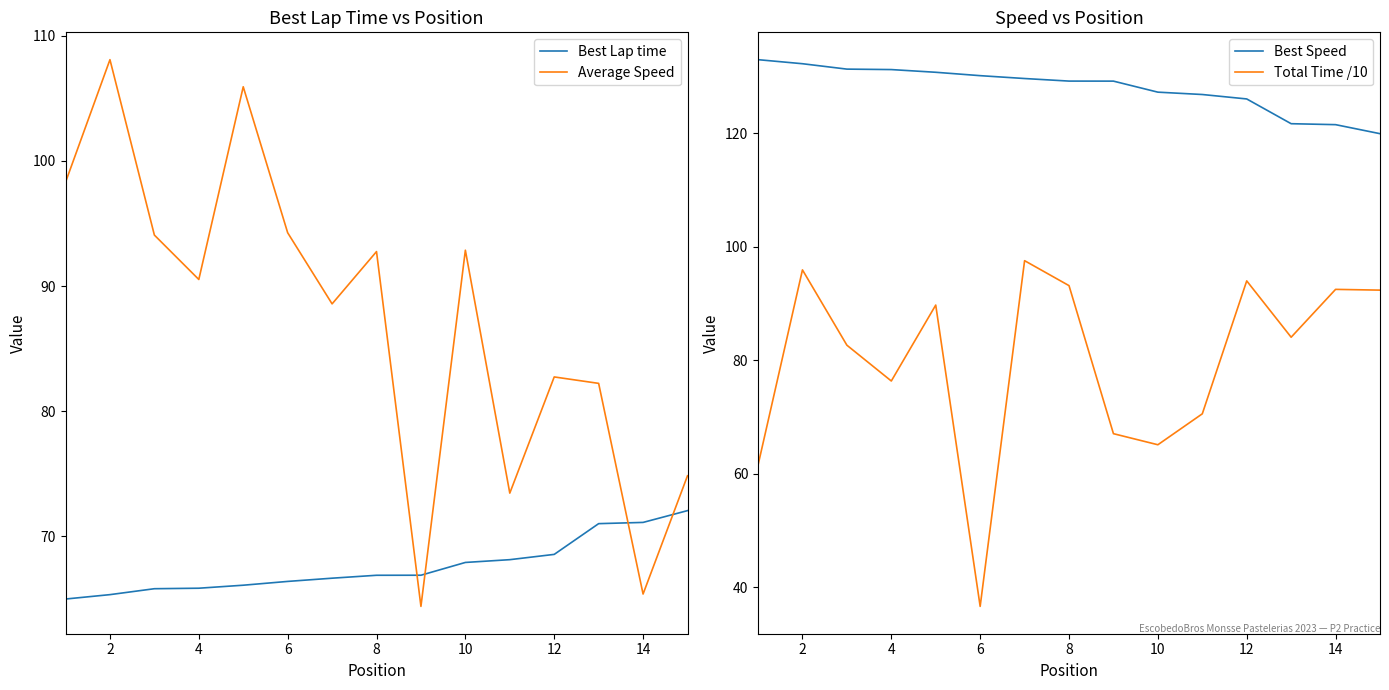

Which series has the widest spread of values?

Total Time /10